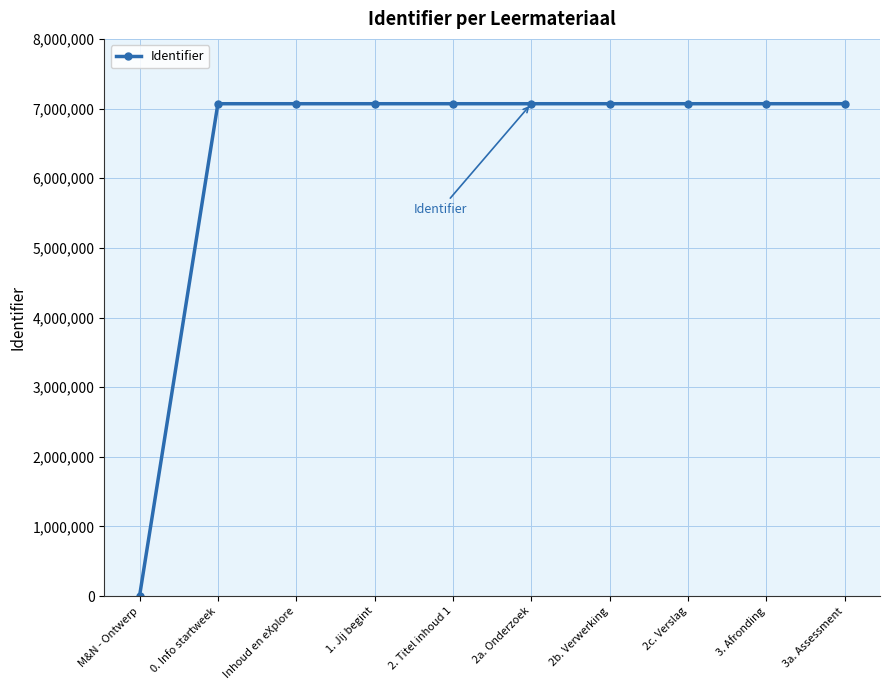

What is the average value?

6362229